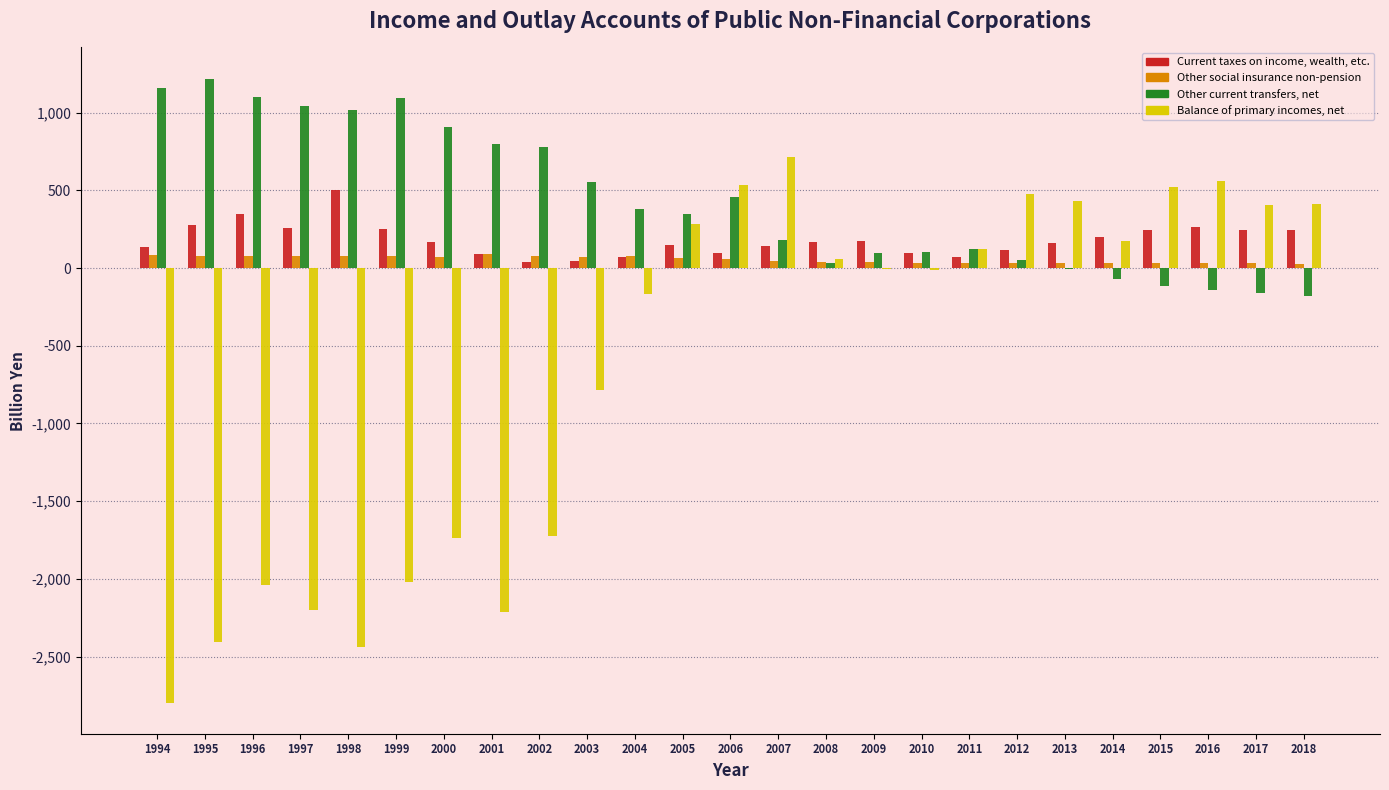

What is the highest value of the Current taxes on income, wealth, etc. series?

503.7